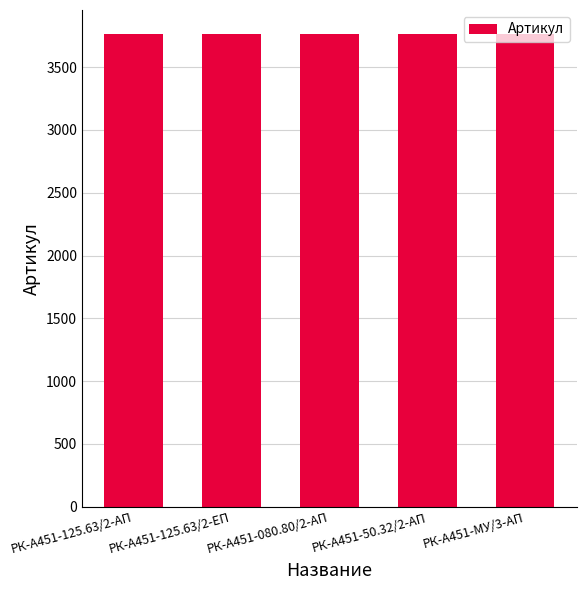

The value at РК-А451-125.63/2-АП is 3762. True or false?

True